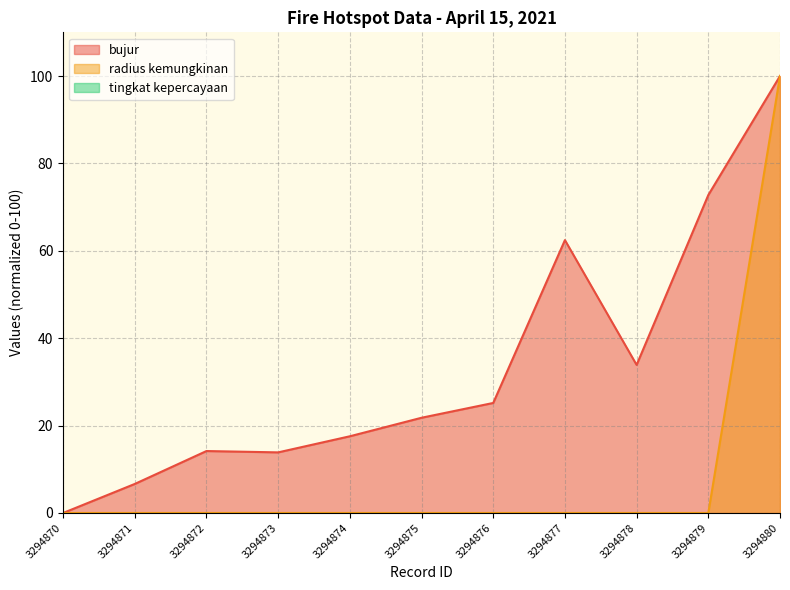

Reading right to left, transcribe all the data shown in this chart.

bujur: 100.0	72.8	33.9	62.4	25.2	21.8	17.6	13.9	14.2	6.6	0.0
radius kemungkinan: 100.0	0.0	0.0	0.0	0.0	0.0	0.0	0.0	0.0	0.0	0.0